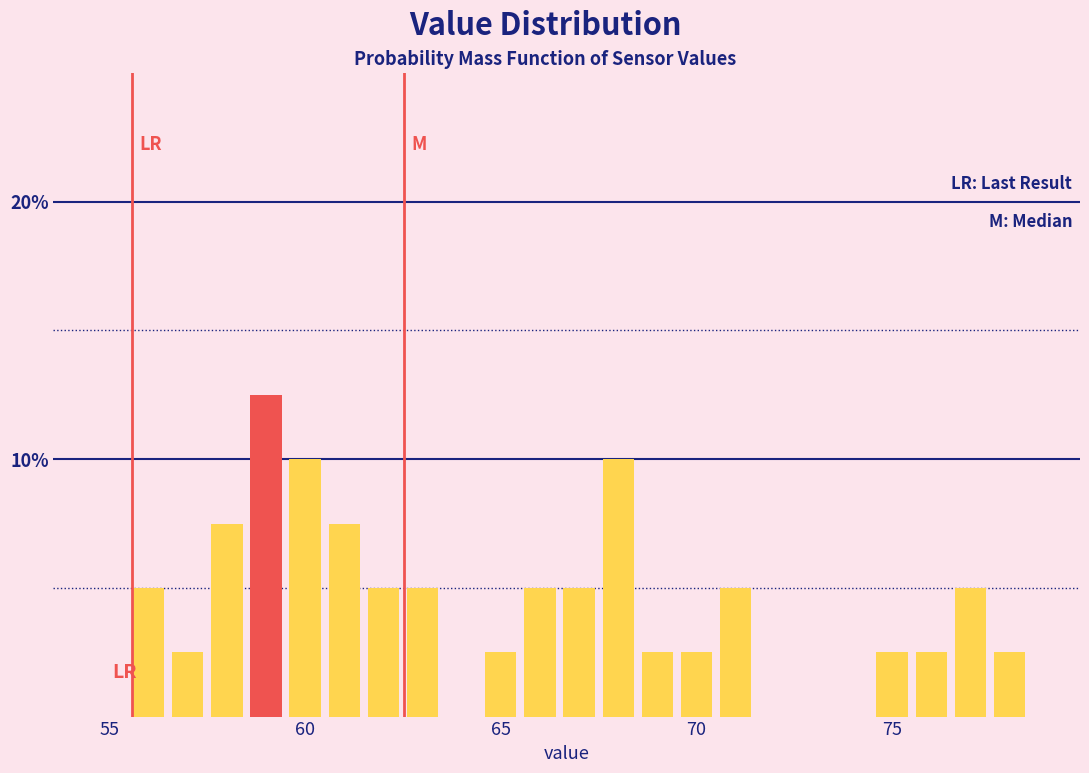

Read against the x-axis, roughly where is the centre of the tallest bar?

59.0